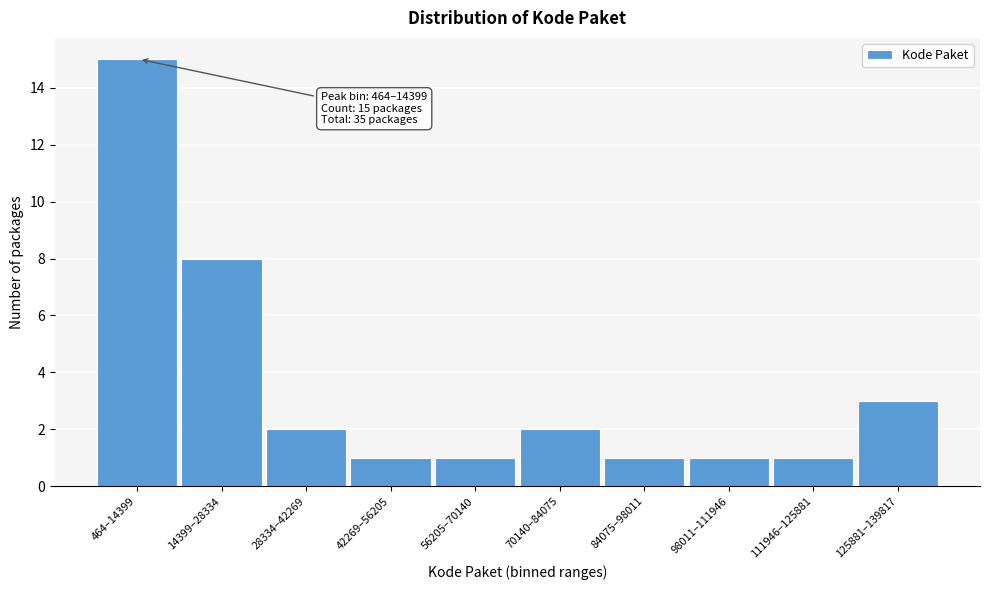

Reading left to right, what are all the values shown in this chart?

15	8	2	1	1	2	1	1	1	3